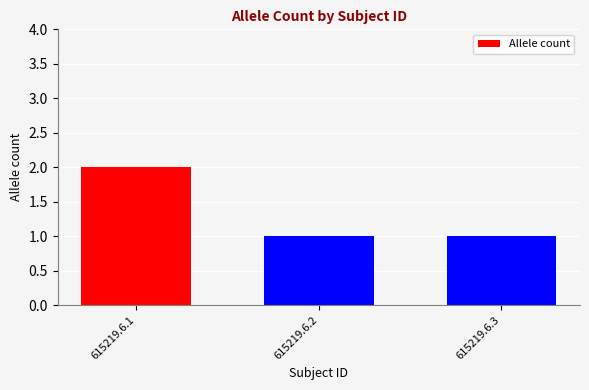

What is the ratio of the value at 615219.6.1 to the value at 615219.6.3?

2.0